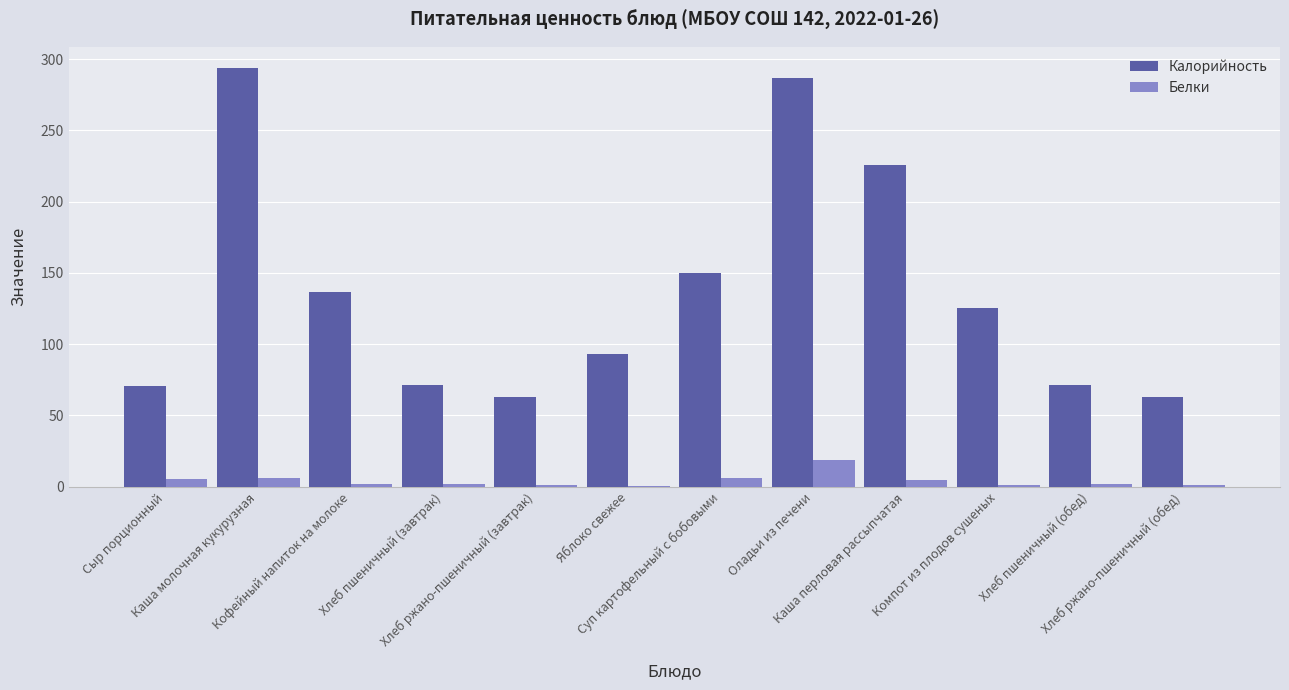

What is the maximum value for Белки?

18.9